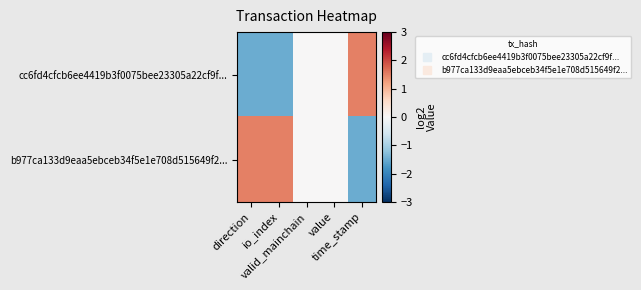

Rank the series at time_stamp from highest to lowest value.

cc6fd4cfcb6ee4419b3f0075bee23305a22cf9f..., b977ca133d9eaa5ebceb34f5e1e708d515649f2...